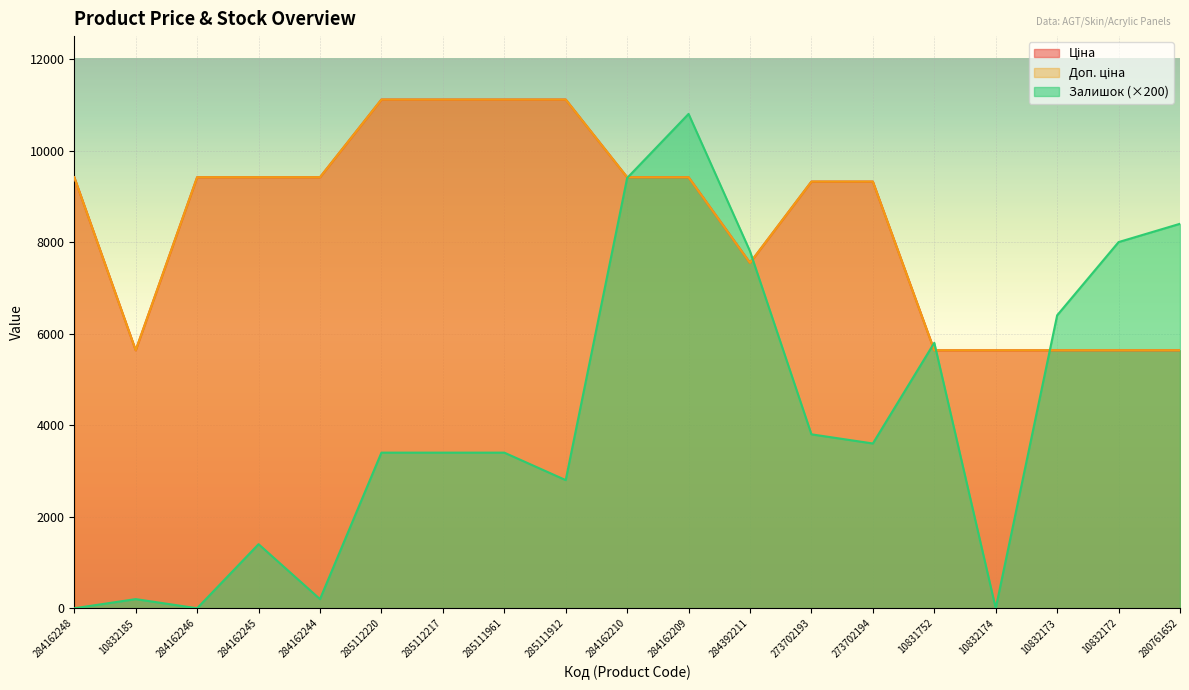

Reading right to left, what are all the values shown in this chart?

Ціна: 280761652=5636.0	10832172=5636.0	10832173=5636.0	10832174=5636.0	10831752=5636.0	273702194=9321.4	273702193=9321.4	284392211=7545.9	284162209=9416.9	284162210=9416.9	285111912=11113.6	285111961=11113.6	285112217=11113.6	285112220=11113.6	284162244=9416.9	284162245=9416.9	284162246=9416.9	10832185=5636.0	284162248=9416.9
Доп. ціна: 280761652=5636.0	10832172=5636.0	10832173=5636.0	10832174=5636.0	10831752=5636.0	273702194=9321.4	273702193=9321.4	284392211=7545.9	284162209=9416.9	284162210=9416.9	285111912=11113.6	285111961=11113.6	285112217=11113.6	285112220=11113.6	284162244=9416.9	284162245=9416.9	284162246=9416.9	10832185=5636.0	284162248=9416.9
Залишок: 280761652=8400.0	10832172=8000.0	10832173=6400.0	10832174=0.0	10831752=5800.0	273702194=3600.0	273702193=3800.0	284392211=7800.0	284162209=10800.0	284162210=9400.0	285111912=2800.0	285111961=3400.0	285112217=3400.0	285112220=3400.0	284162244=200.0	284162245=1400.0	284162246=0.0	10832185=200.0	284162248=0.0